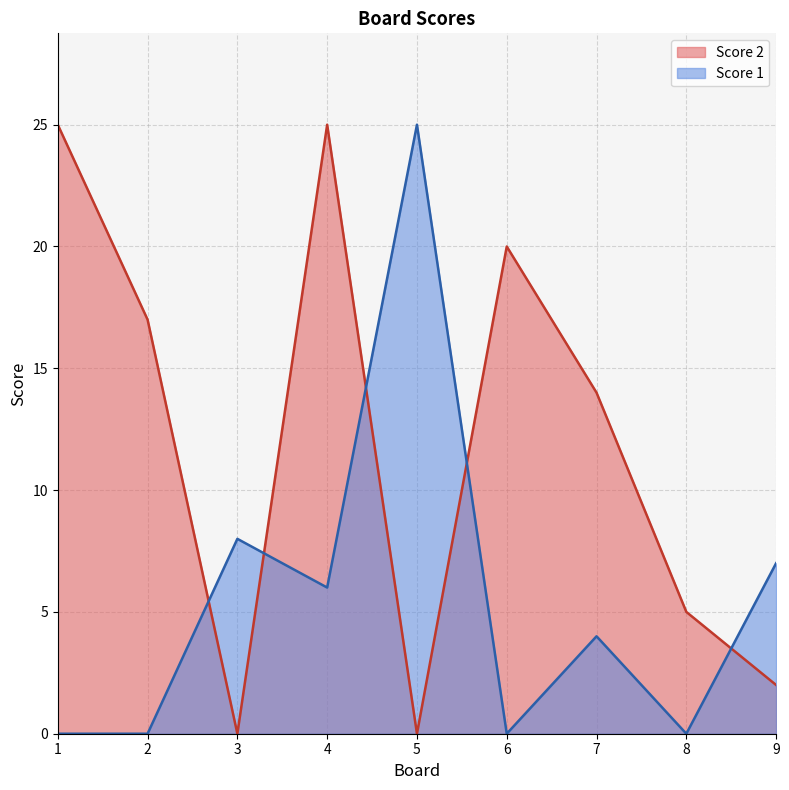

What are all the series names shown in the legend?

Score 2, Score 1